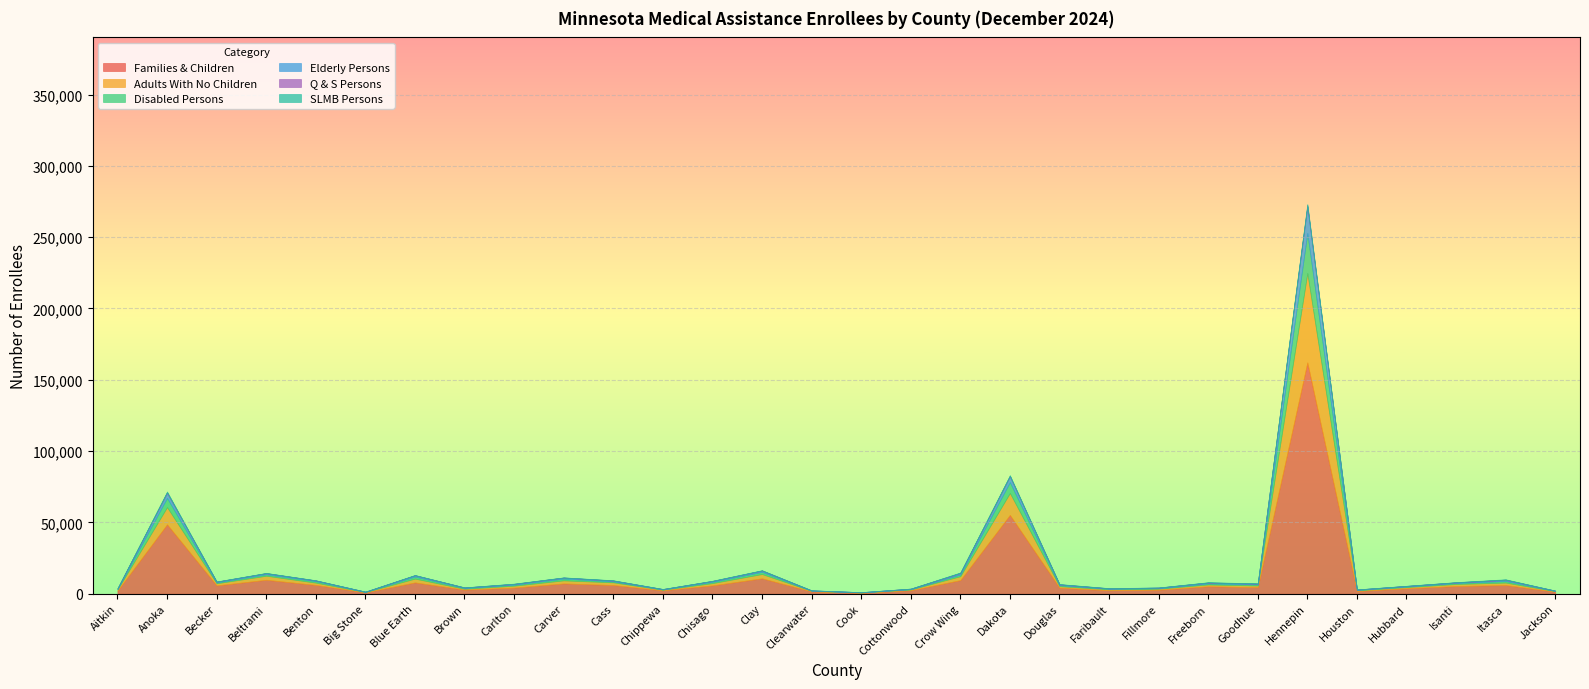

Which series has the largest total across all categories?

Families & Children